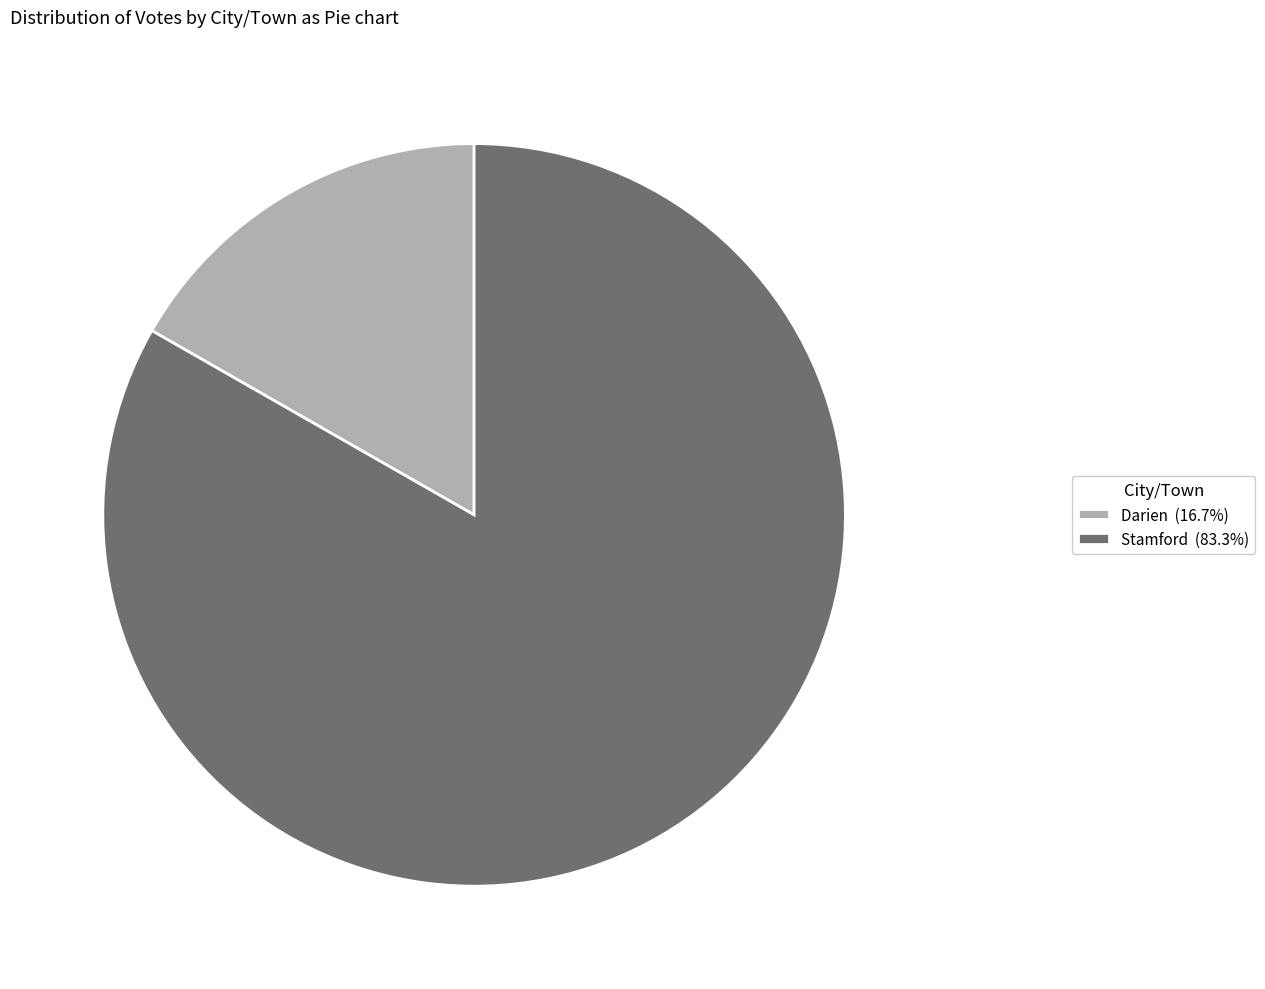

Approximately how many times larger is the value at Stamford (83.3%) compared to Darien (16.7%)?

5.0